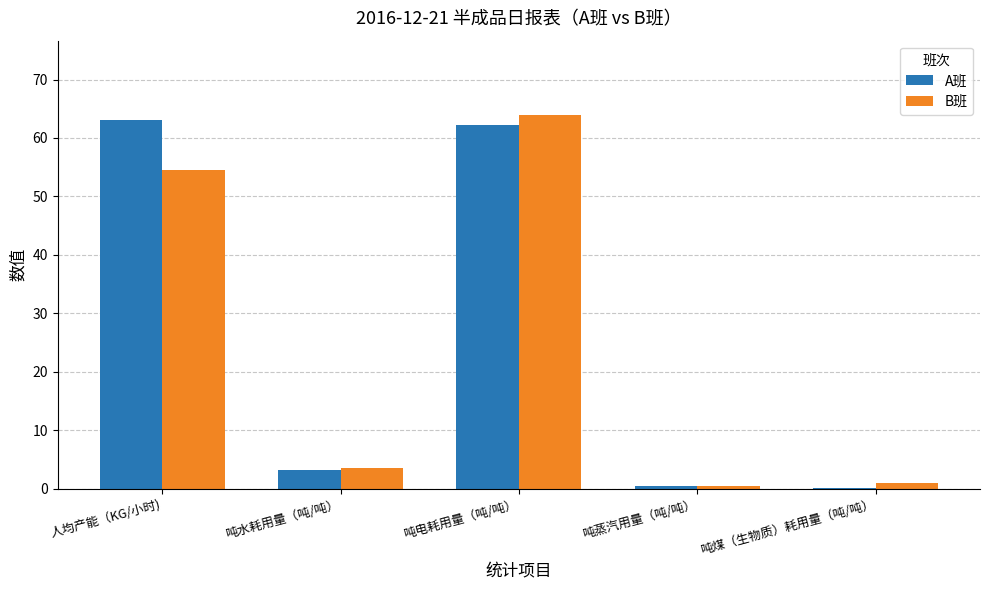

Where is A班 nearest to the value 31?

吨水耗用量（吨/吨）